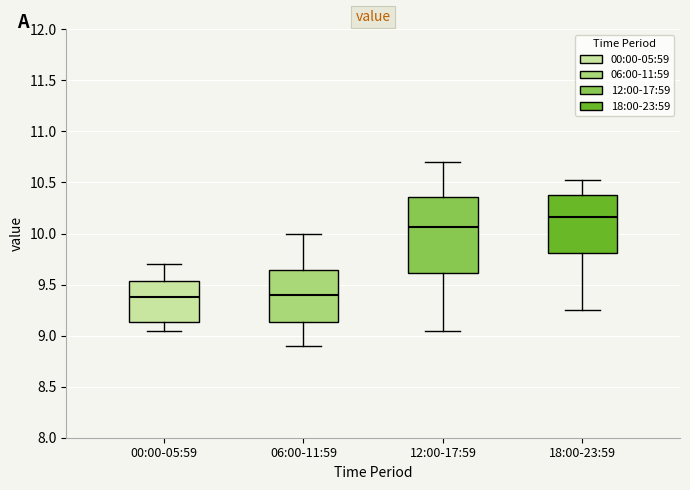

Where is the upper edge of the box for 06:00-11:59 on the y-axis? The values are not printed on the chart, so give them approximately, as read against the axis.

9.65